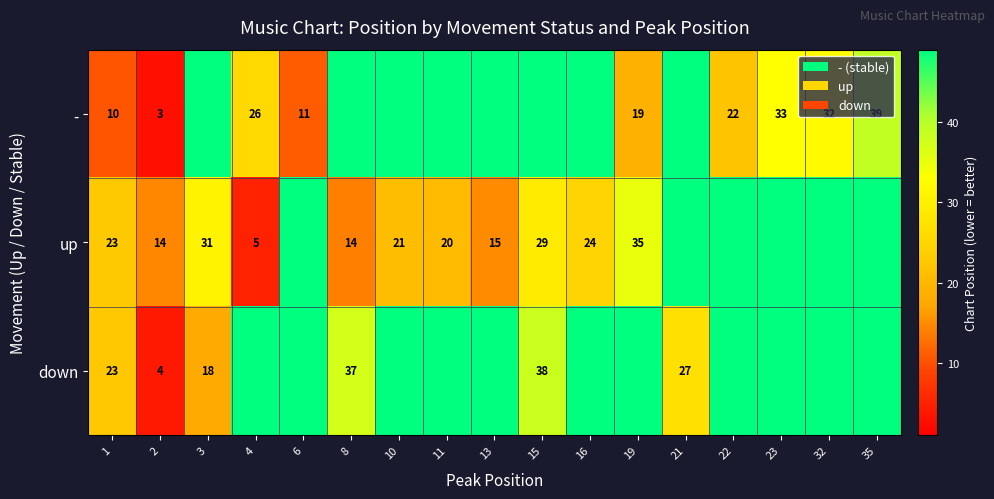

The value of up at 13 is 21. True or false?

False